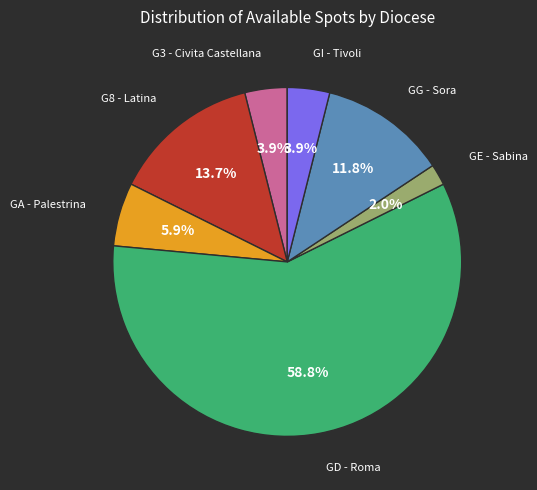

Does any single category account for the majority?

Yes